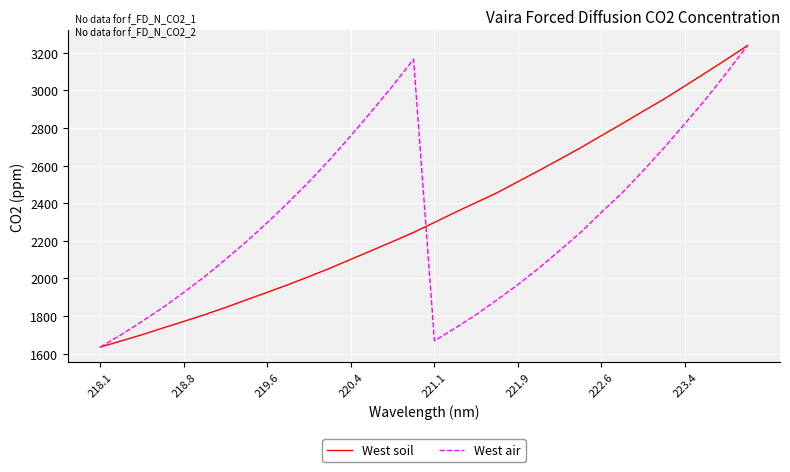

What is the highest value of the West air series?

3239.4